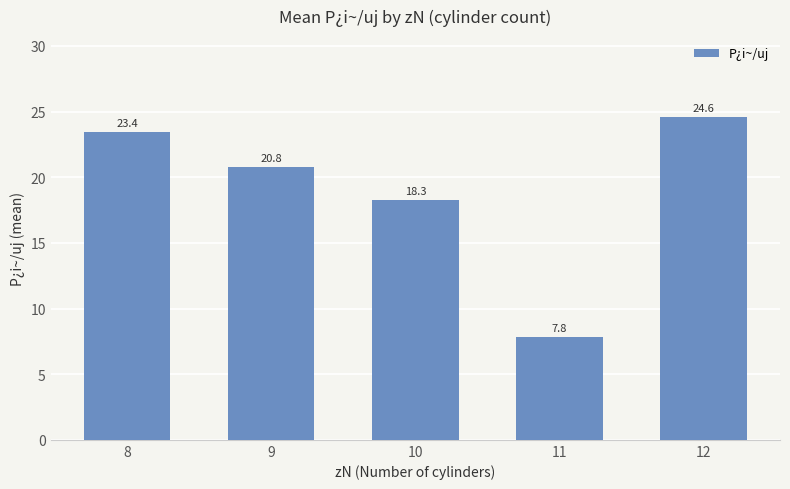

The chart shows a value of 20.8 at 9. True or false?

True